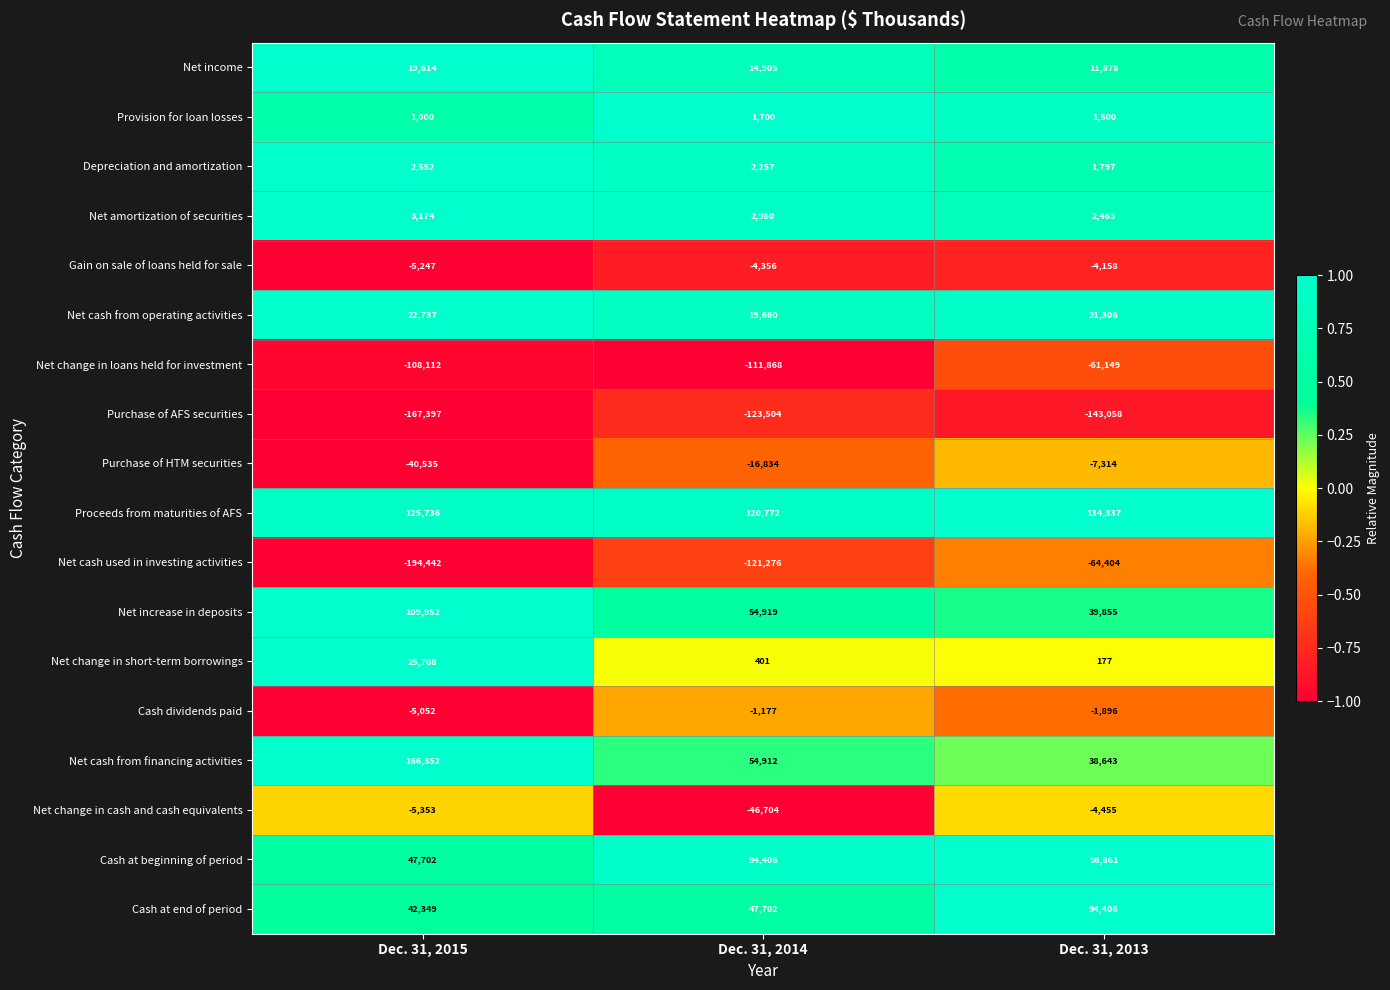

Between Dec. 31, 2015 and Dec. 31, 2013, which series saw the biggest shift?

Net cash used in investing activities